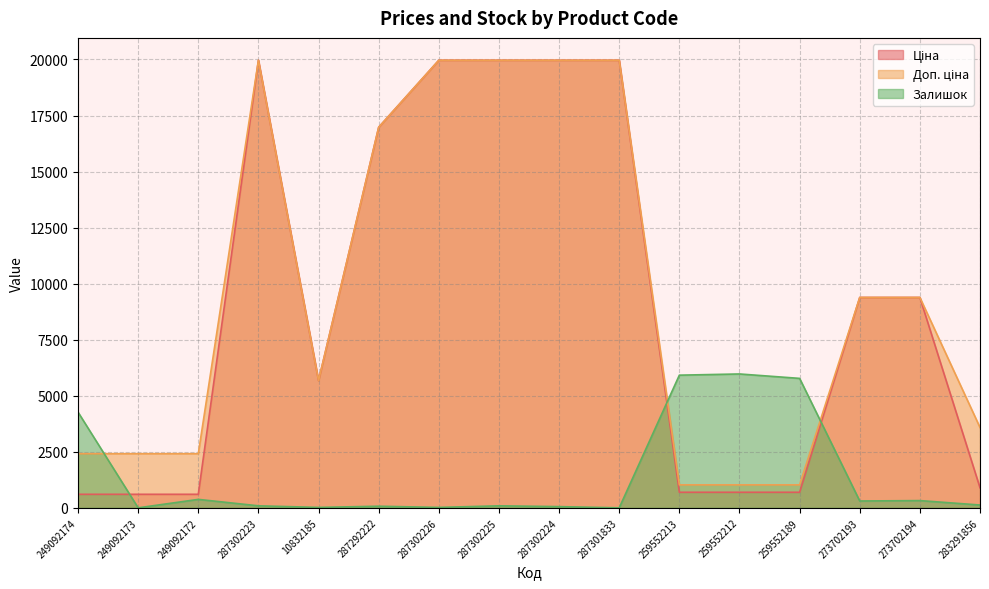

How many data points in Ціна are above 9383?

8